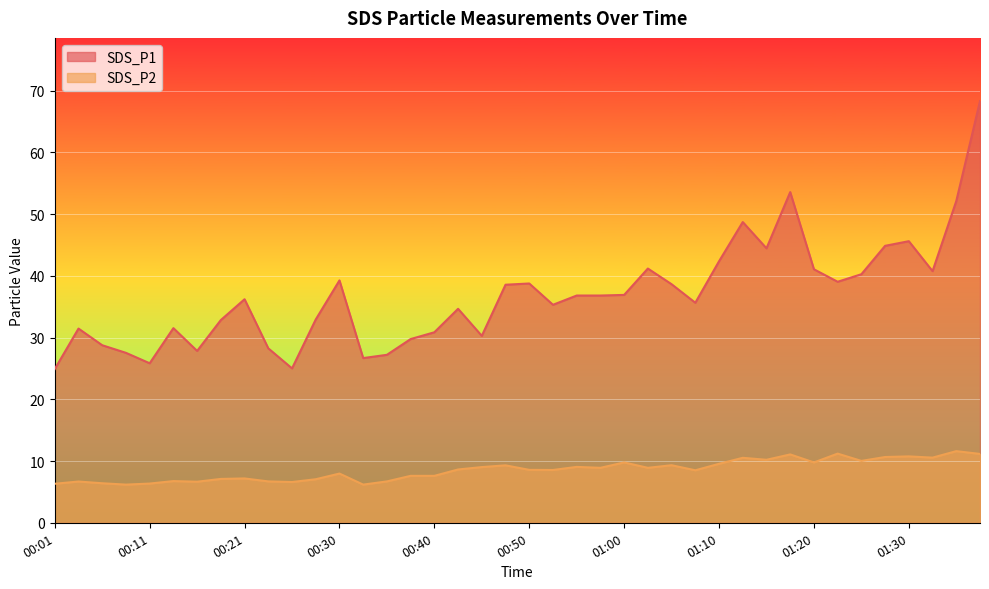

Does the chart display data point markers on the line(s)?

No